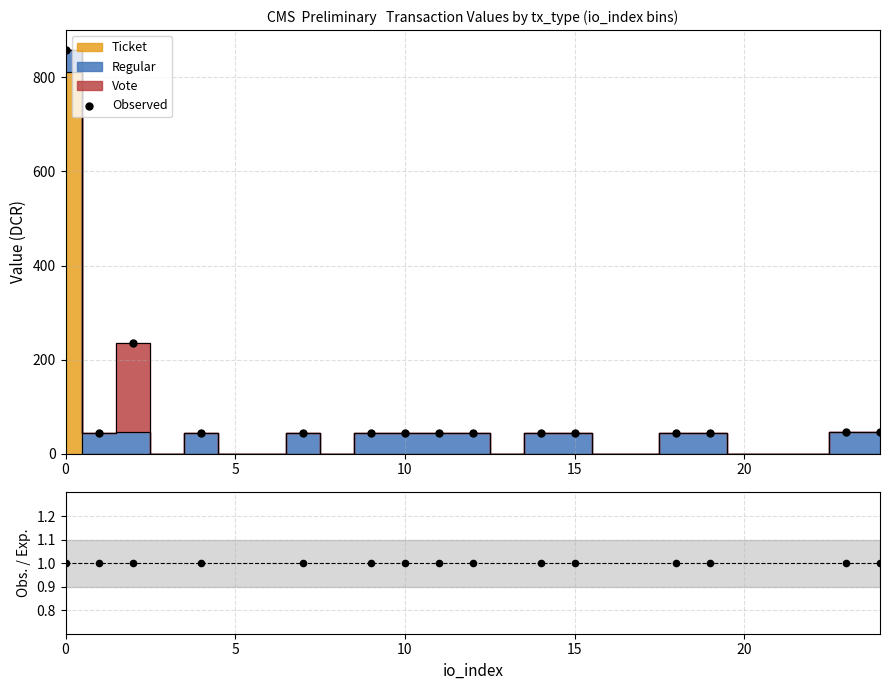

Which series has the largest total across all categories?

Observed